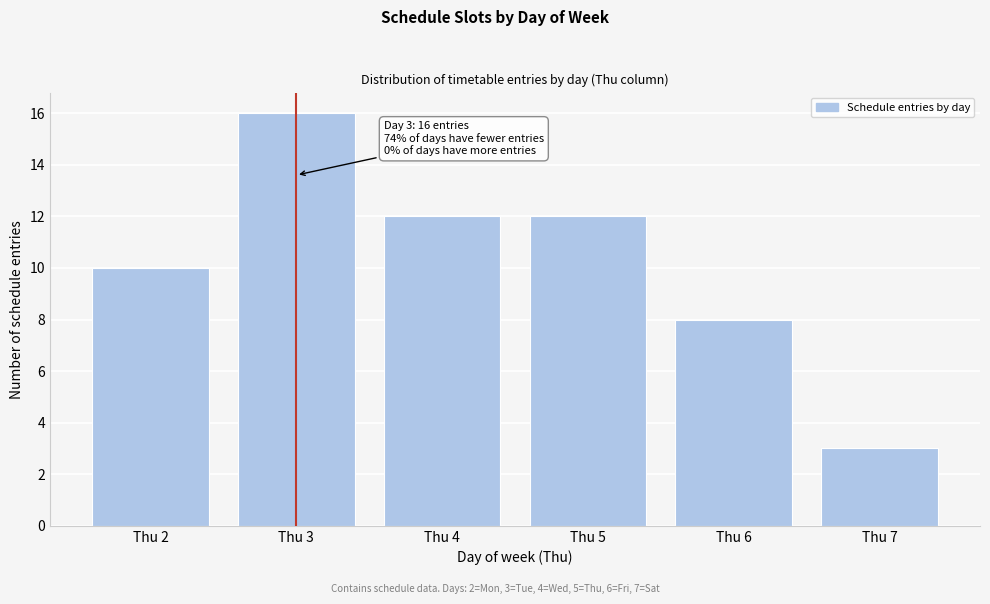

Reading left to right, extract all data points from this chart.

10	16	12	12	8	3